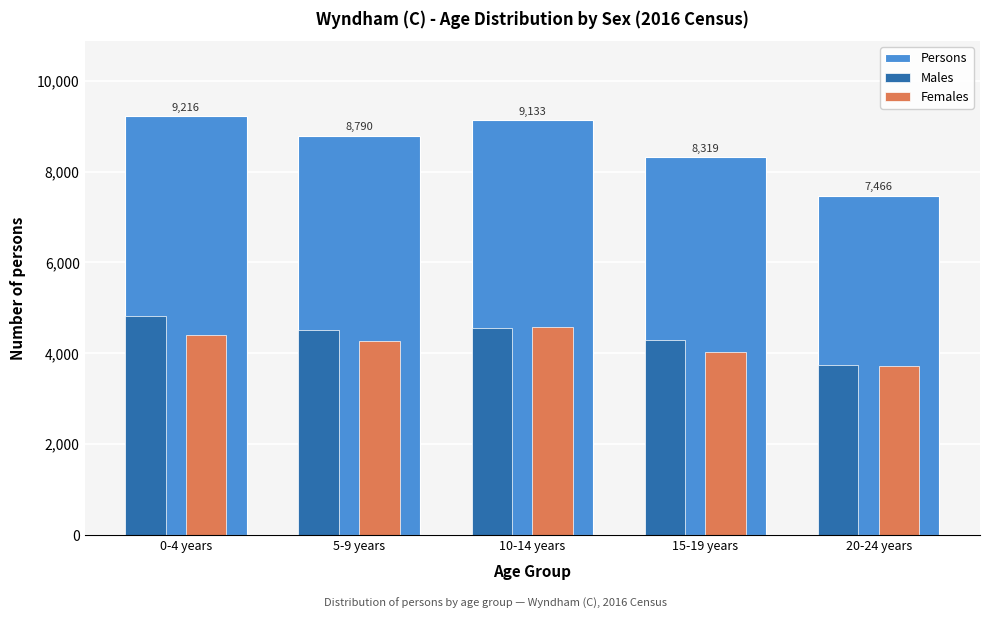

What is the difference between the Females values at 5-9 years and 15-19 years?

251